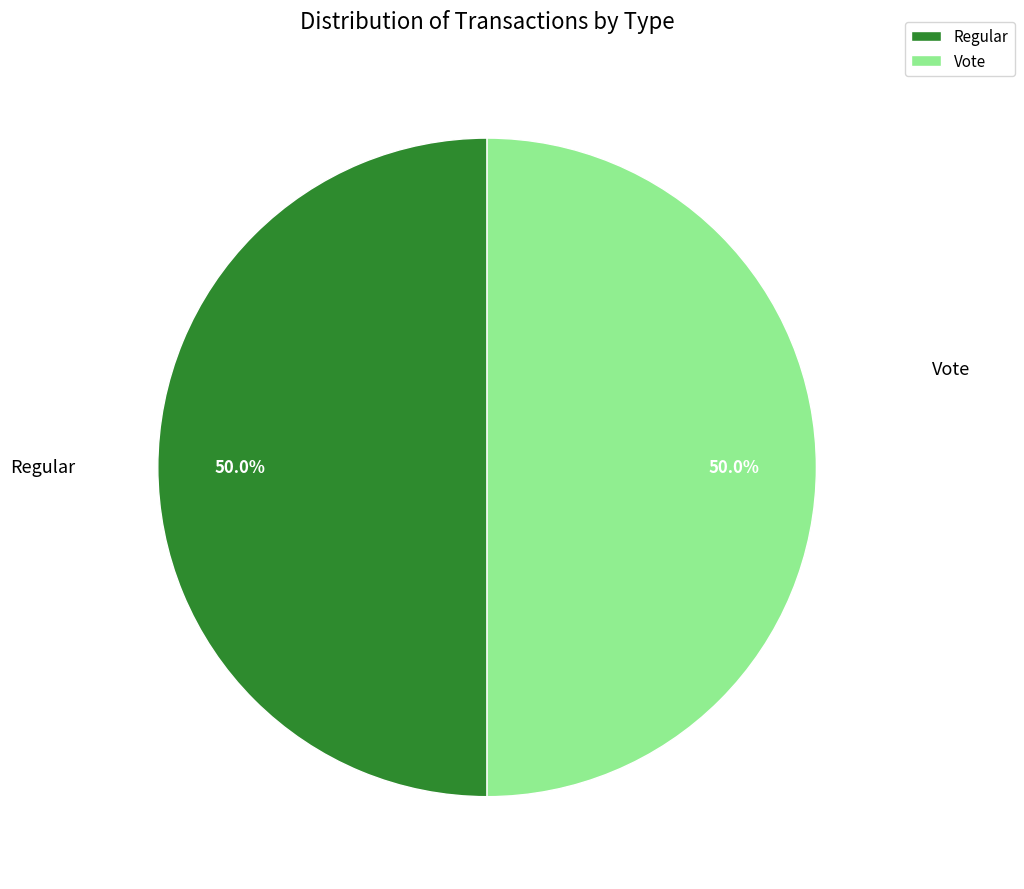

What percentage do Regular and Vote together represent?

100.0%